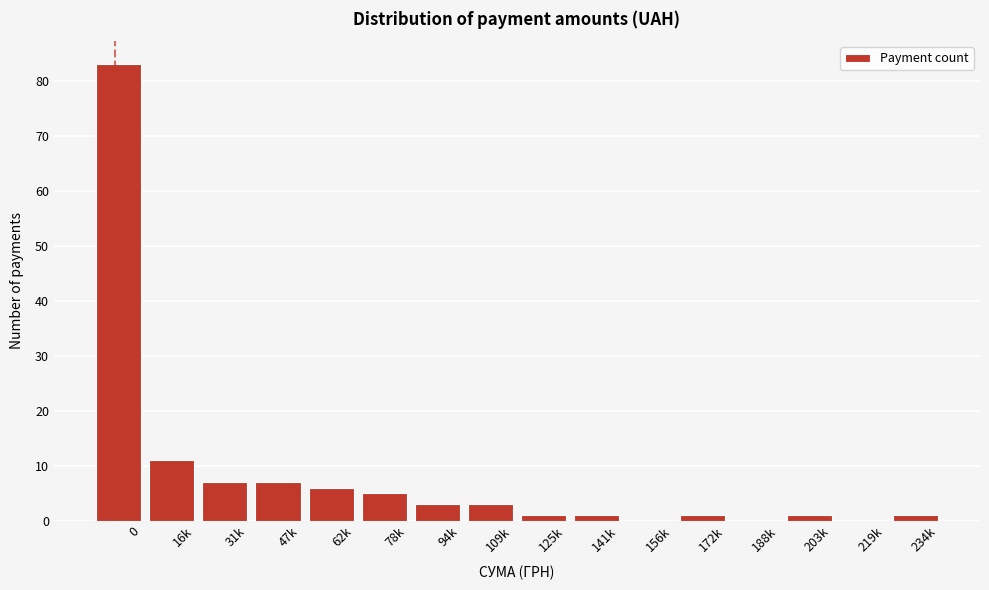

Reading right to left, extract all data points from this chart.

234k=1	219k=0	203k=1	188k=0	172k=1	156k=0	141k=1	125k=1	109k=3	94k=3	78k=5	62k=6	47k=7	31k=7	16k=11	0=83